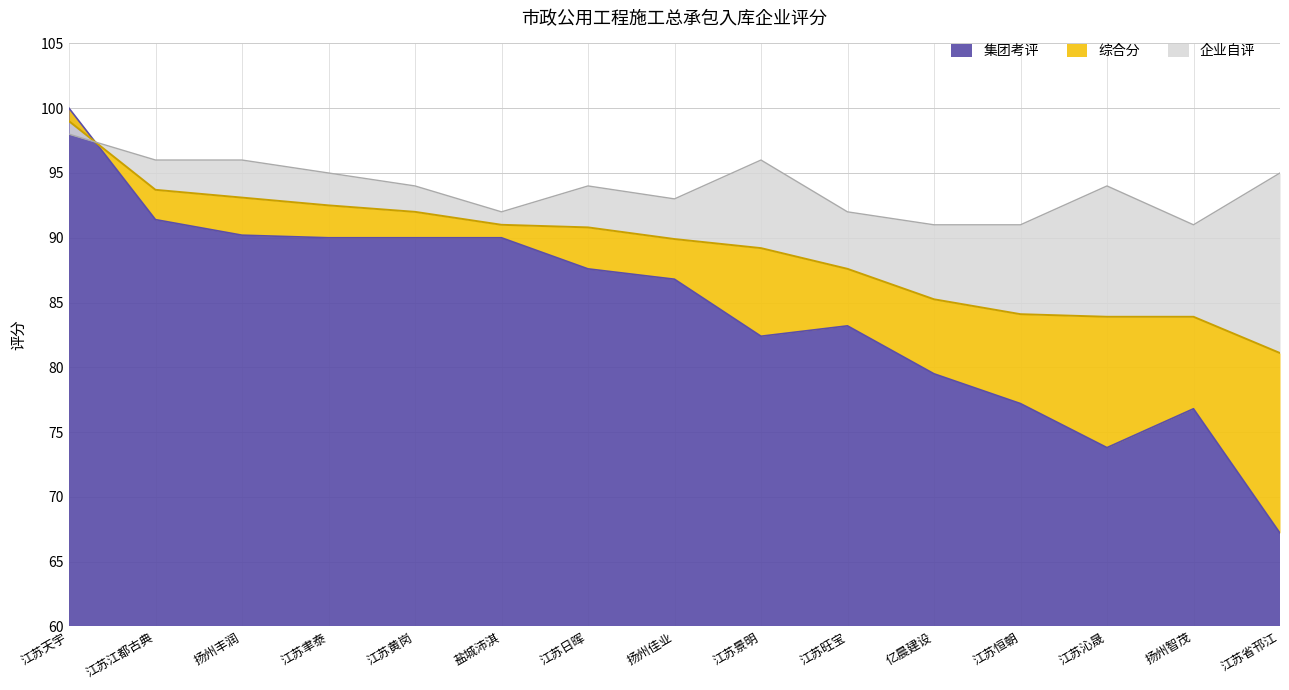

What is the average value of the 企业自评 series?

93.9